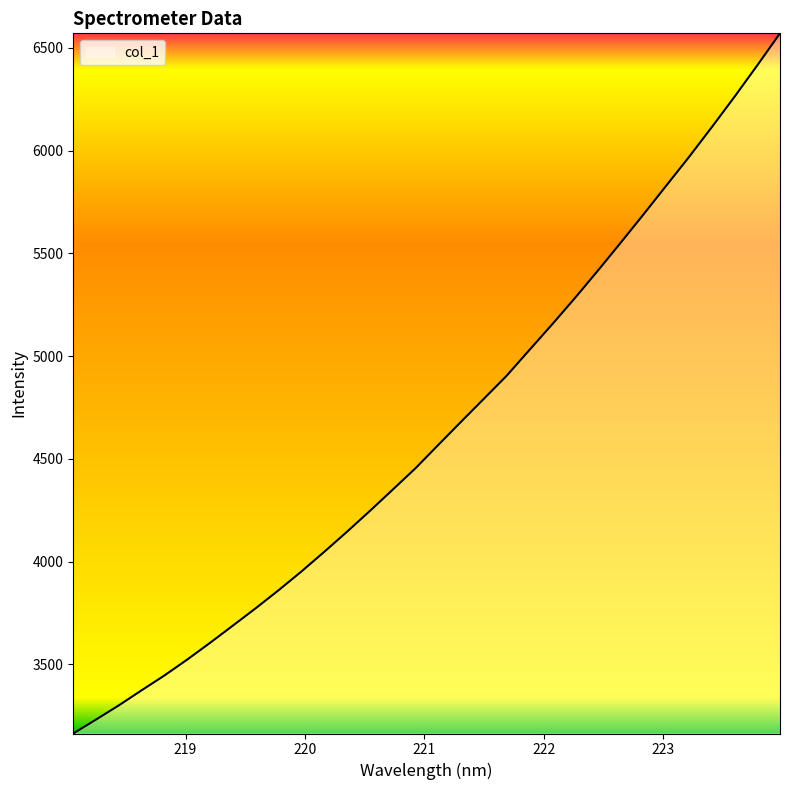

What is the smallest value displayed?

3163.5